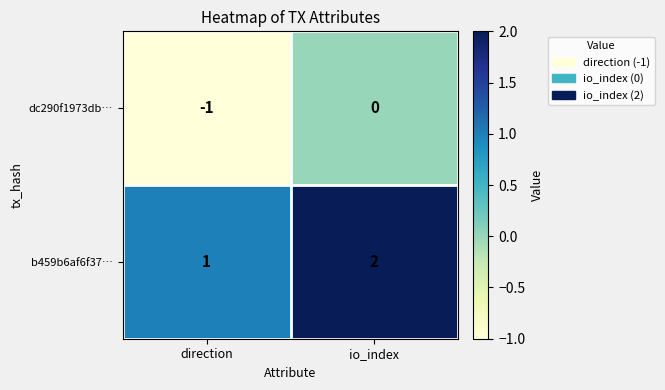

Reading left to right, list all the values displayed in this chart.

dc290f1973db…: -1	0
b459b6af6f37…: 1	2